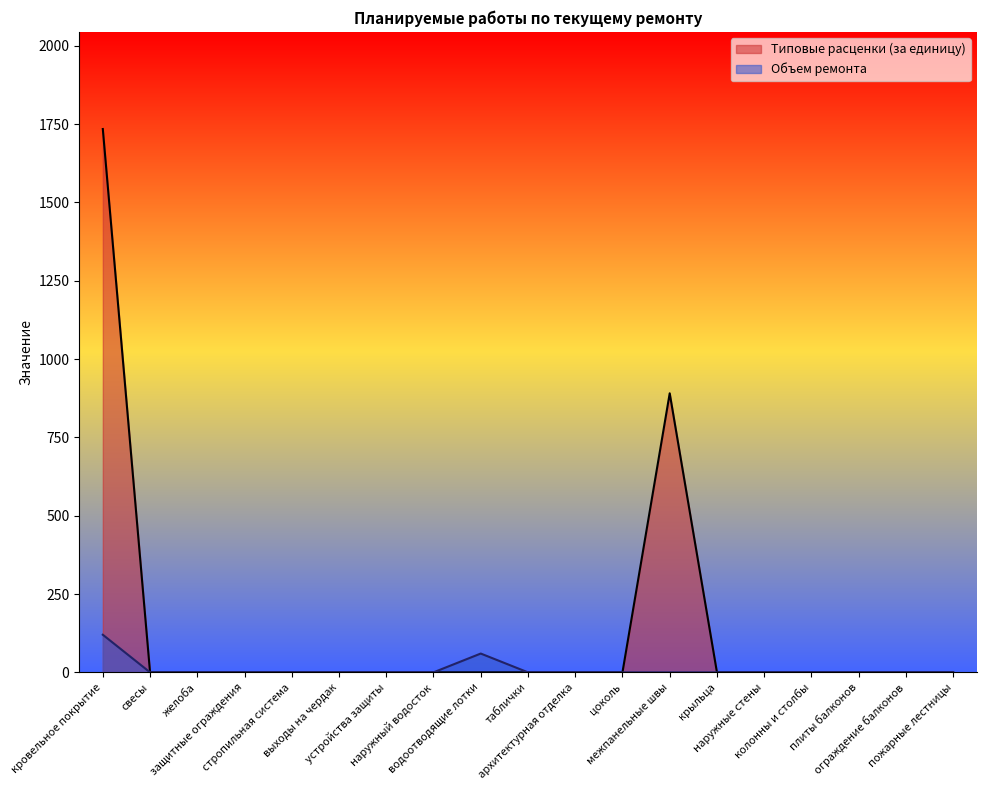

What is the maximum value shown in the chart?

1734.4